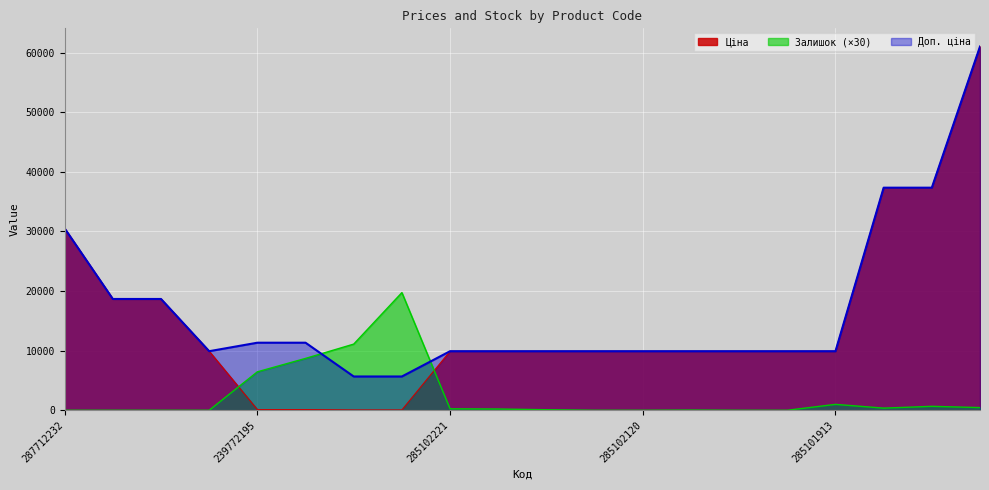

Does the chart display data point markers on the line(s)?

No